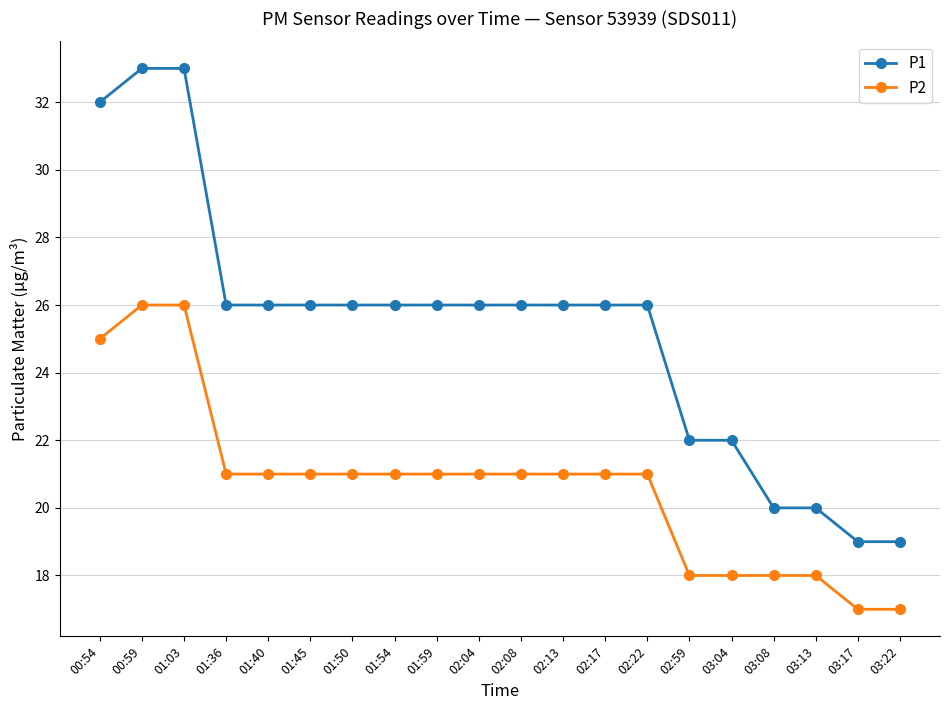

What is the spread (max minus min) of values at 03:22?

2